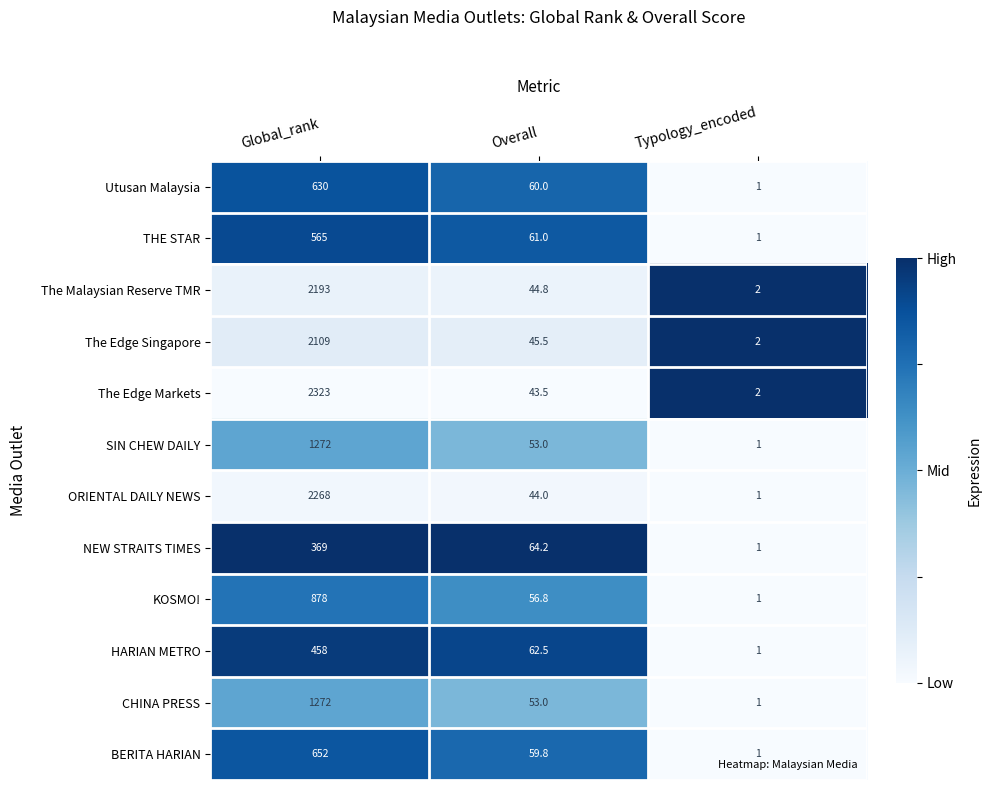

Which series has the largest total across all categories?

The Edge Markets